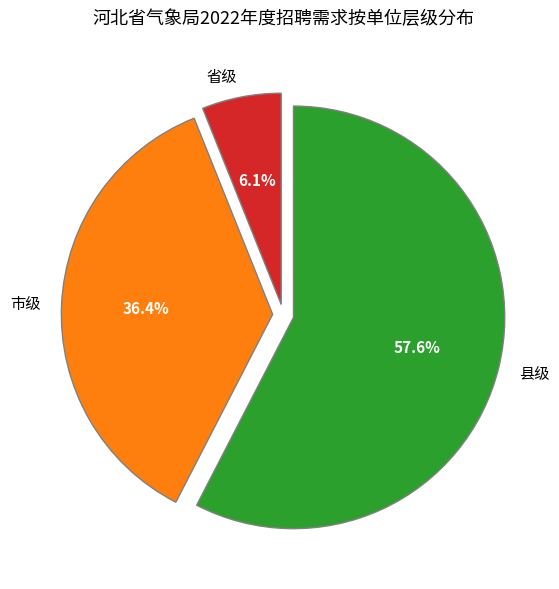

Rank the categories by value from lowest to highest.

省级, 市级, 县级